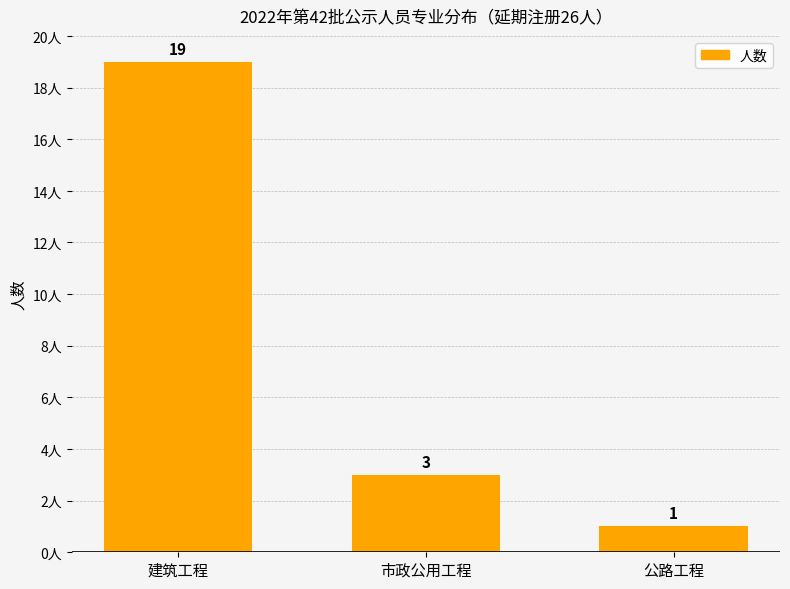

Reading left to right, what are all the values shown in this chart?

19	3	1